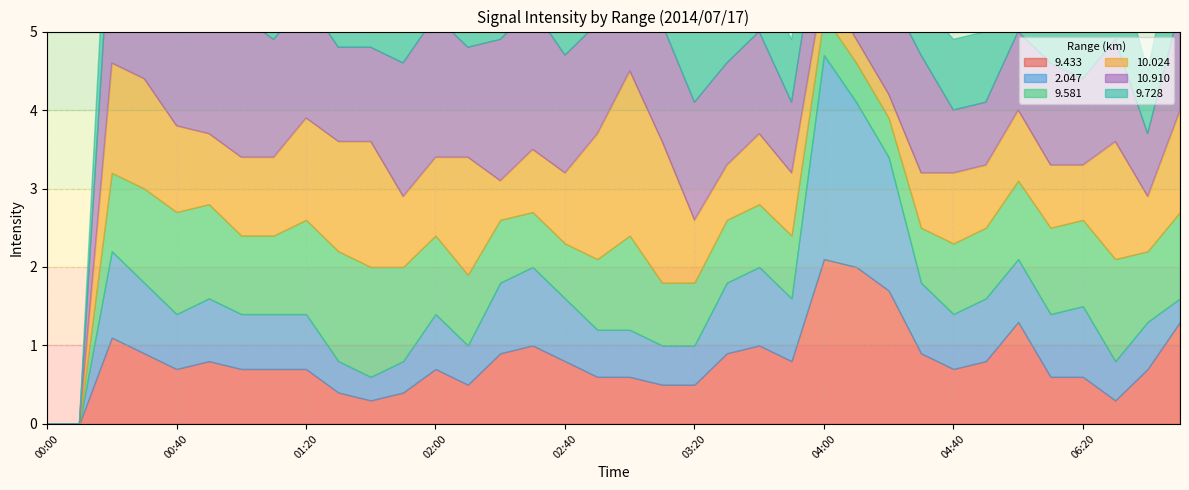

Reading left to right, what are all the values shown in this chart?

  9.433: 999.0	999.0	1.1	0.9	0.7	0.8	0.7	0.7	0.7	0.4	0.3	0.4	0.7	0.5	0.9	1.0	0.8	0.6	0.6	0.5	0.5	0.9	1.0	0.8	2.1	2.0	1.7	0.9	0.7	0.8	1.3	0.6	0.6	0.3	0.7	1.3
  2.047: 999.0	999.0	1.1	0.9	0.7	0.8	0.7	0.7	0.7	0.4	0.3	0.4	0.7	0.5	0.9	1.0	0.8	0.6	0.6	0.5	0.5	0.9	1.0	0.8	2.6	2.1	1.7	0.9	0.7	0.8	0.8	0.8	0.9	0.5	0.6	0.3
  9.581: 999.0	999.0	1.0	1.2	1.3	1.2	1.0	1.0	1.2	1.4	1.4	1.2	1.0	0.9	0.8	0.7	0.7	0.9	1.2	0.8	0.8	0.8	0.8	0.8	0.5	0.5	0.5	0.7	0.9	0.9	1.0	1.1	1.1	1.3	0.9	1.1
 10.024: 999.0	999.0	1.4	1.4	1.1	0.9	1.0	1.0	1.3	1.4	1.6	0.9	1.0	1.5	0.5	0.8	0.9	1.6	2.1	1.8	0.8	0.7	0.9	0.8	0.4	0.3	0.3	0.7	0.9	0.8	0.9	0.8	0.7	1.5	0.7	1.3
 10.910: 999.0	999.0	2.0	2.1	2.0	2.1	1.8	1.5	1.5	1.2	1.2	1.7	1.8	1.4	1.8	1.8	1.5	1.4	2.0	1.5	1.5	1.3	1.3	0.9	1.1	1.1	1.3	1.5	0.8	0.8	1.0	1.3	1.1	1.3	0.8	1.3
  9.728: 999.0	999.0	1.2	1.2	1.3	1.2	1.2	1.0	1.0	1.4	1.4	1.0	0.8	0.8	0.8	0.7	0.8	0.8	0.8	0.9	0.9	0.8	0.7	0.8	0.5	0.5	0.5	0.7	0.9	0.9	0.8	1.0	0.9	1.1	0.8	1.1